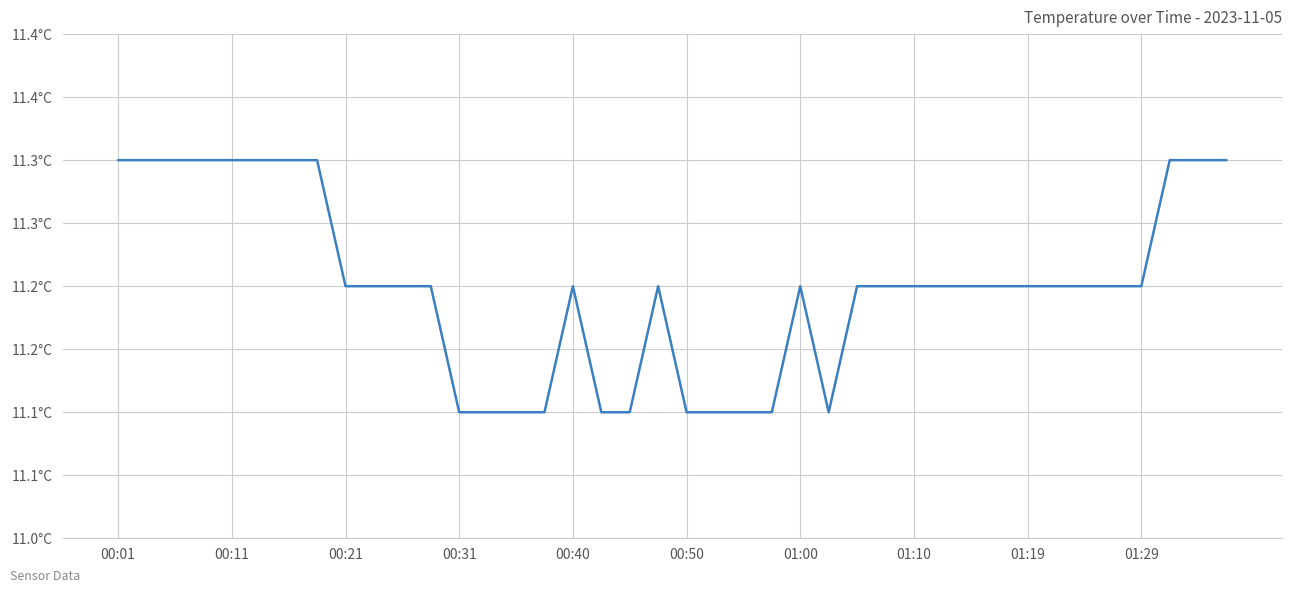

How many series are shown in this chart?

1